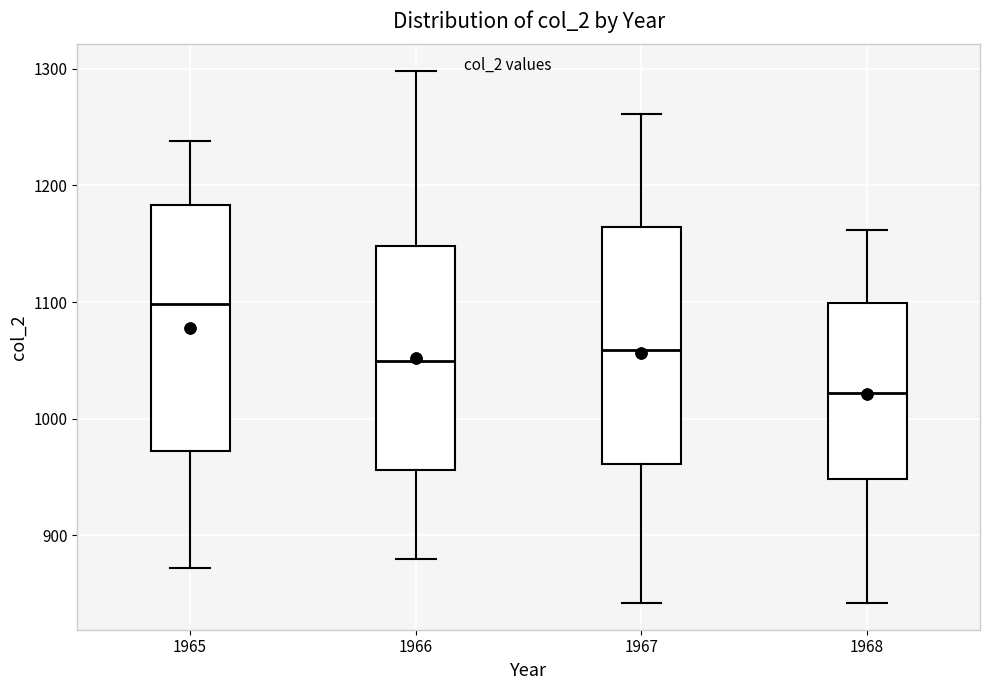

Where does the lower whisker of the box at x = 1965 end on the y-axis? The values are not printed on the chart, so give them approximately, as read against the axis.

870